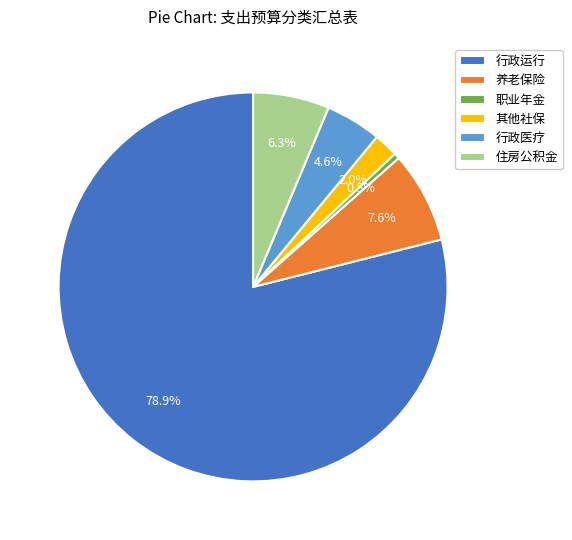

To the nearest percent, what is the average slice percentage?

17%